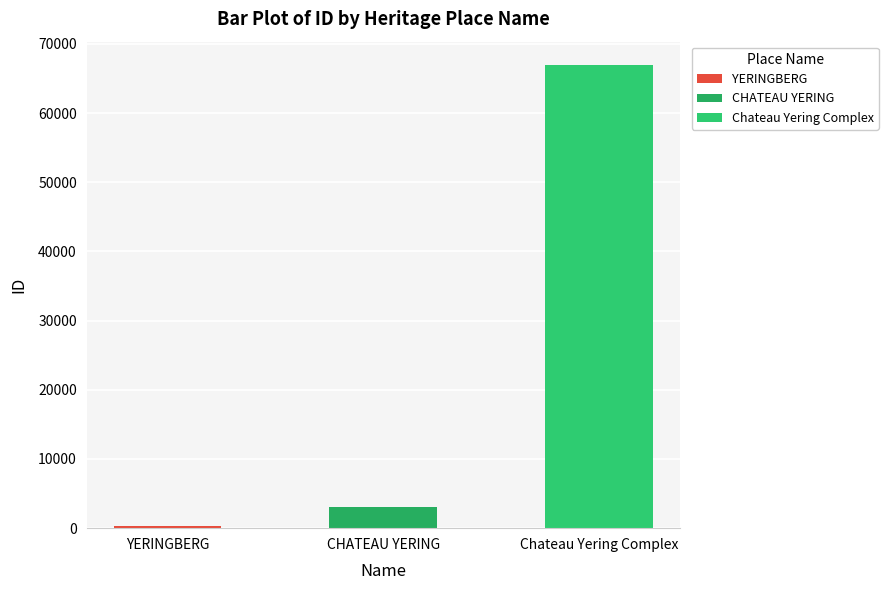

The value at YERINGBERG is 309. True or false?

True